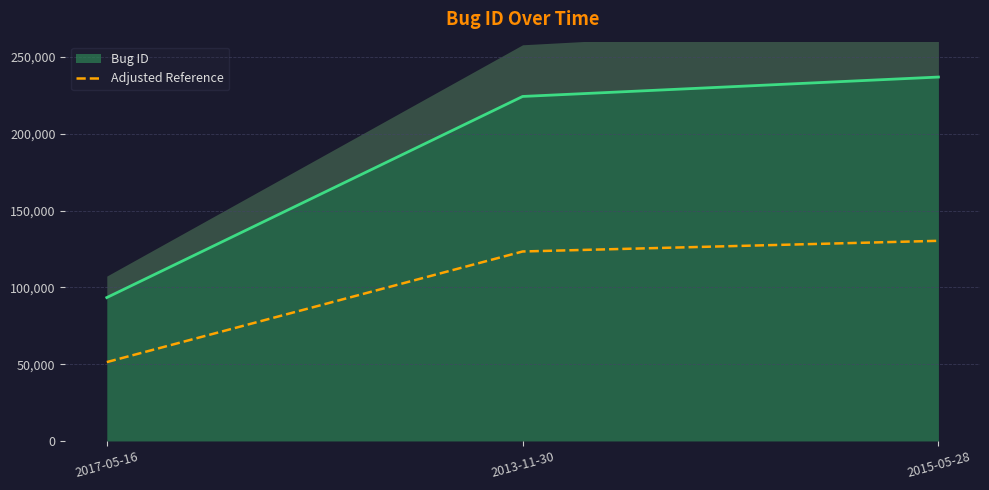

Where does the data first go above 123378?

2013-11-30